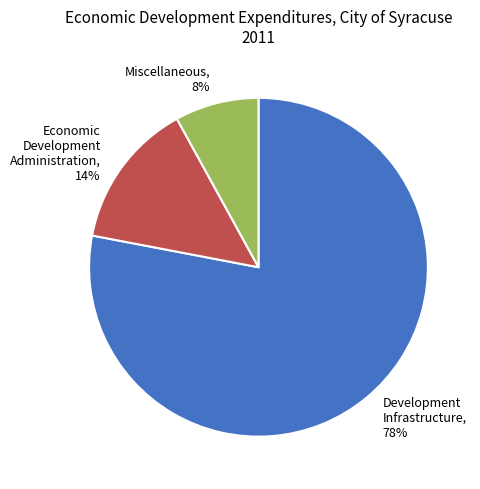

To the nearest percent, what percentage of the pie is Development Infrastructure, 78%?

78%